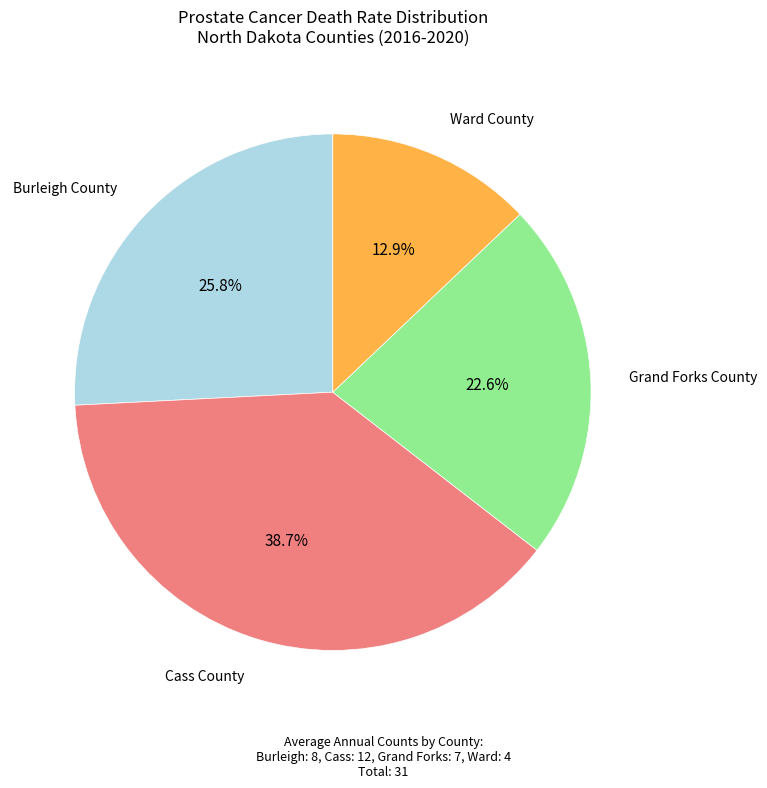

What portion of the pie excludes Cass County?

61.3%